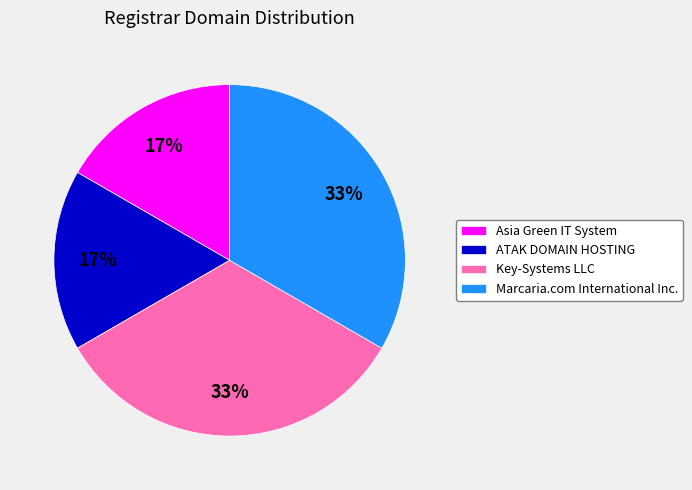

Does Key-Systems LLC account for over 50% of the chart?

No